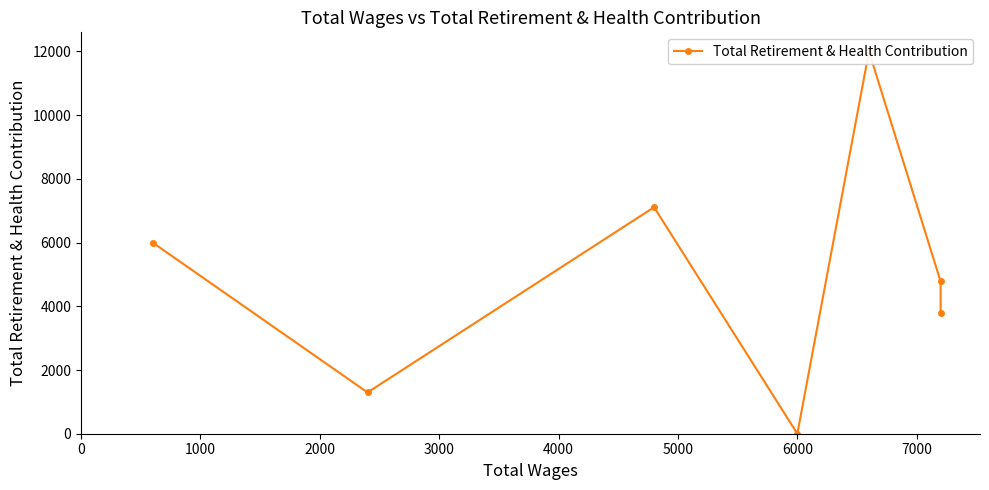

True or false: there are more than 1 points higher than both neighbors.

True